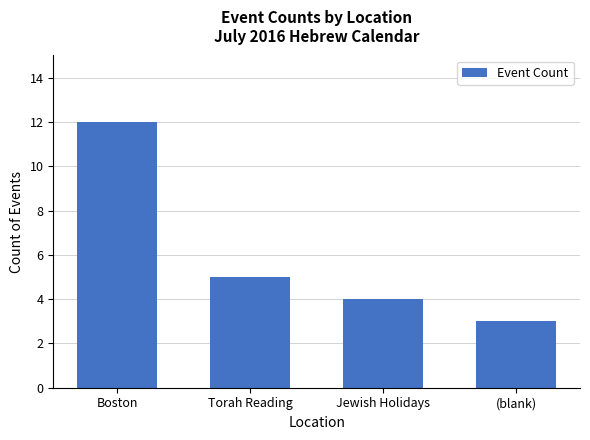

Which category has the highest value across all series?

Boston